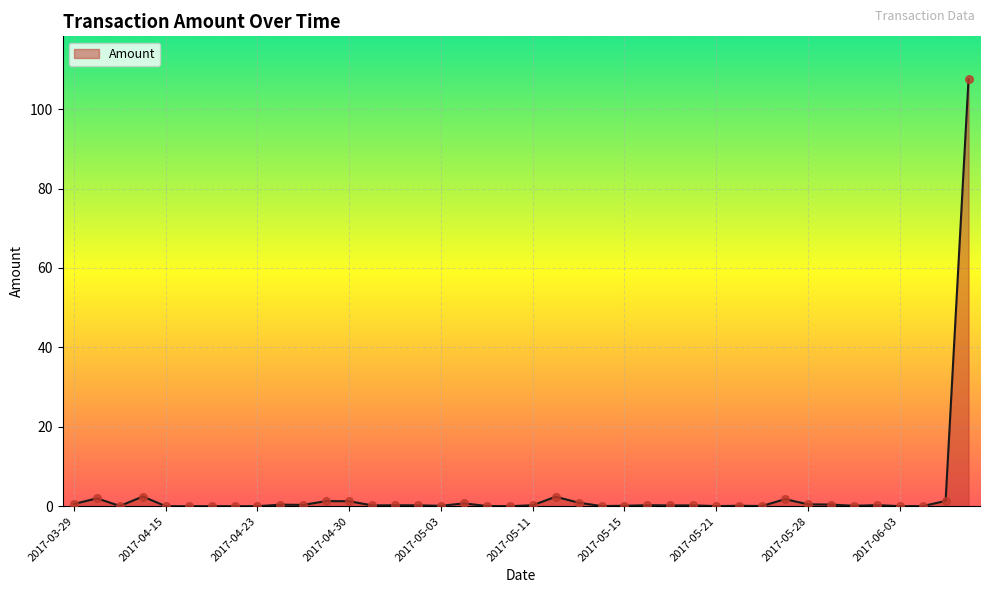

What is the greatest value displayed?

107.6